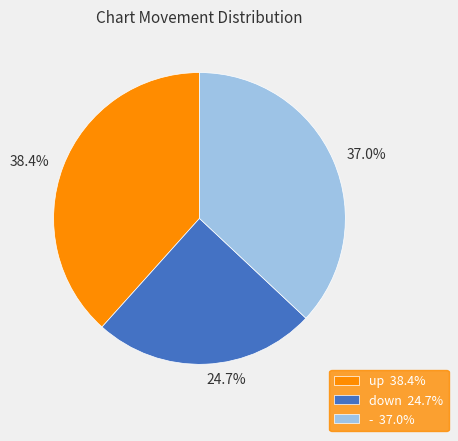

Between - and down, which is larger?

-